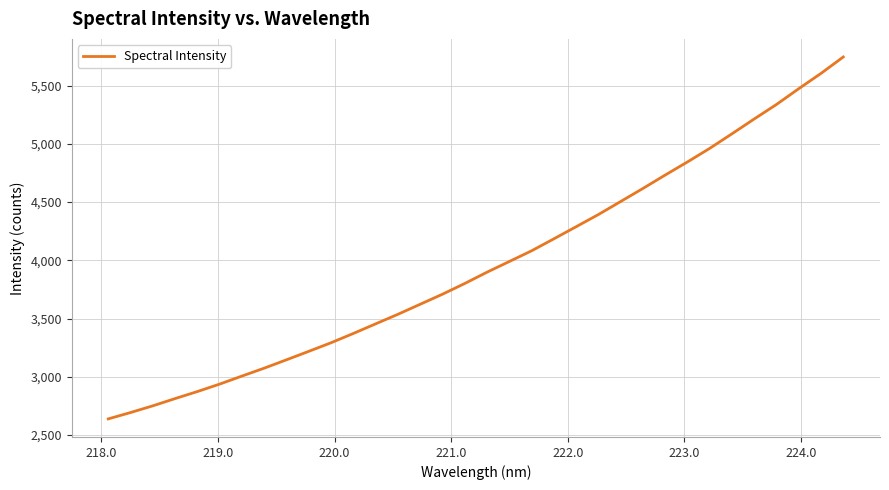

What is the maximum value shown in the chart?

5746.2